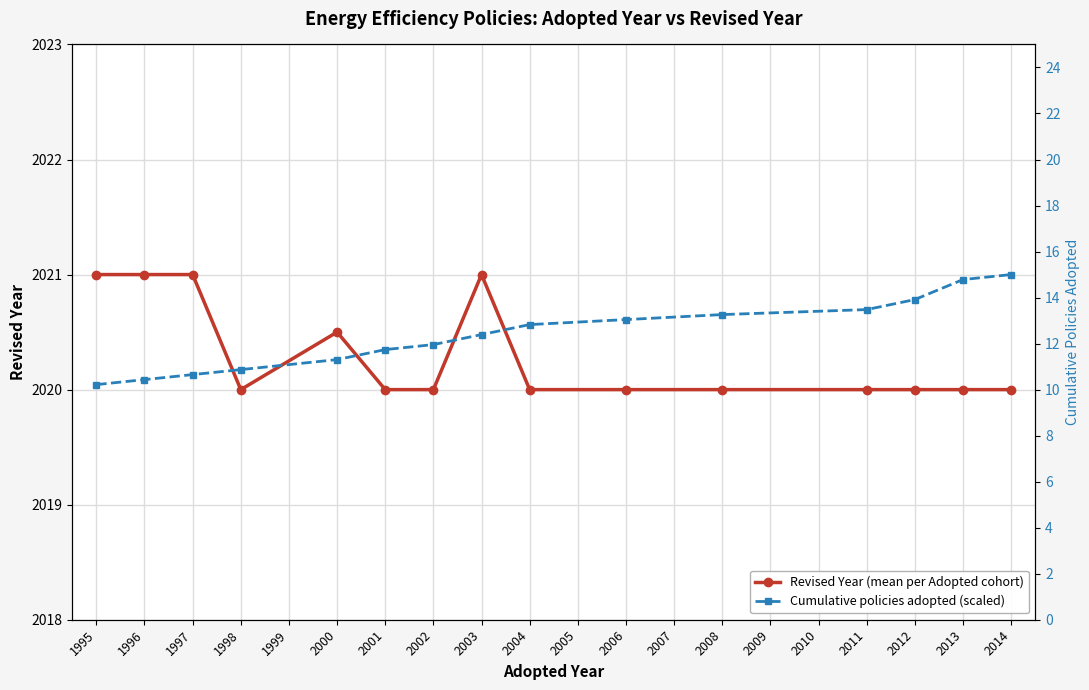

What is the sum of all Cumulative policies adopted (scaled) values?

30307.2